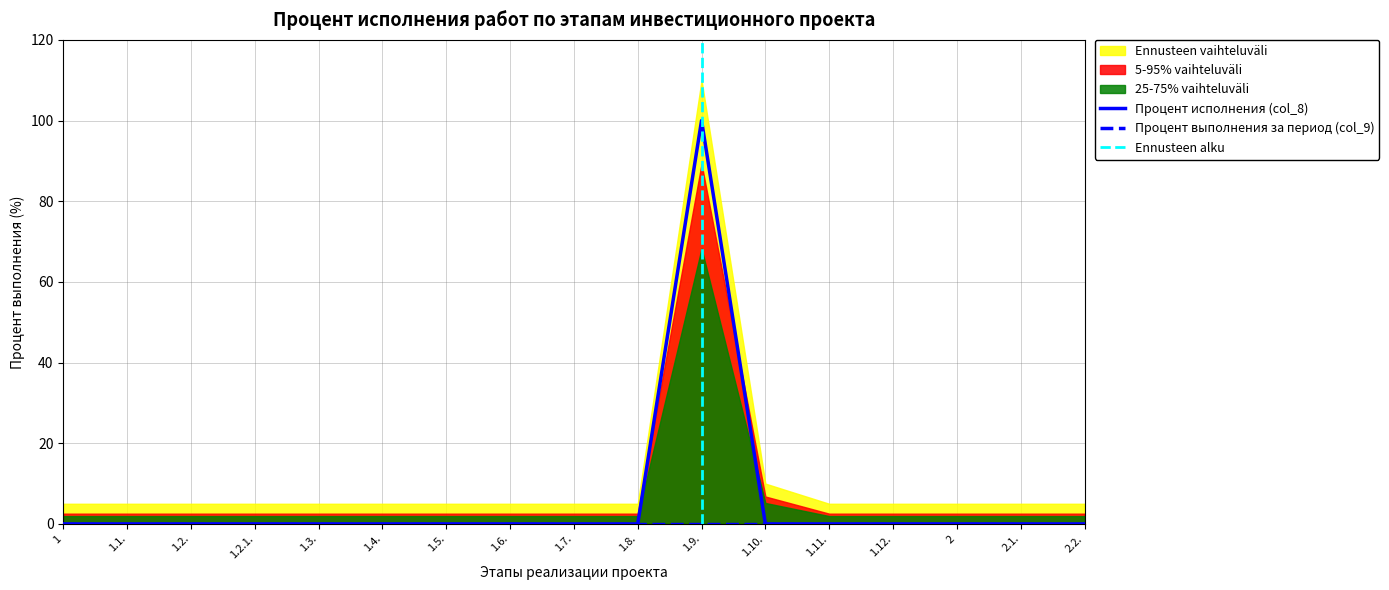

The value at 2 is -30. True or false?

False